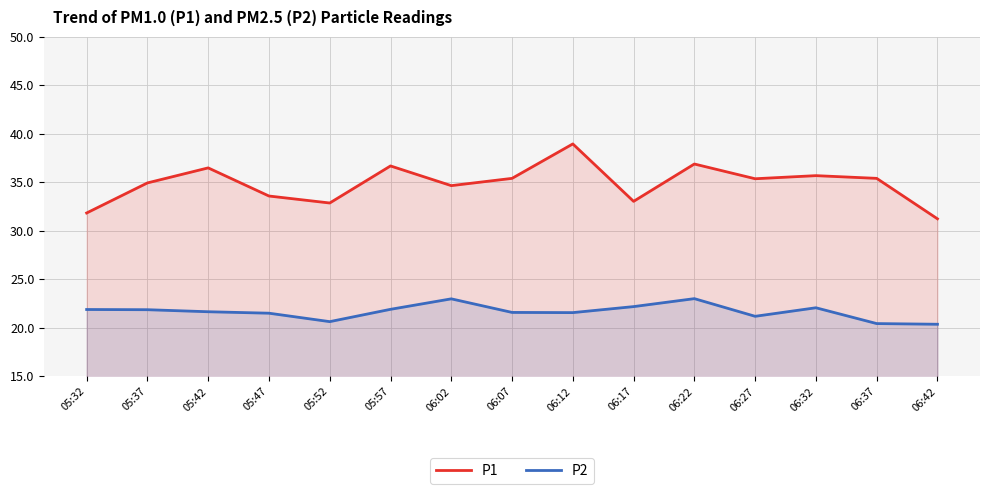

True or false: P2 and P1 cross at least once.

False